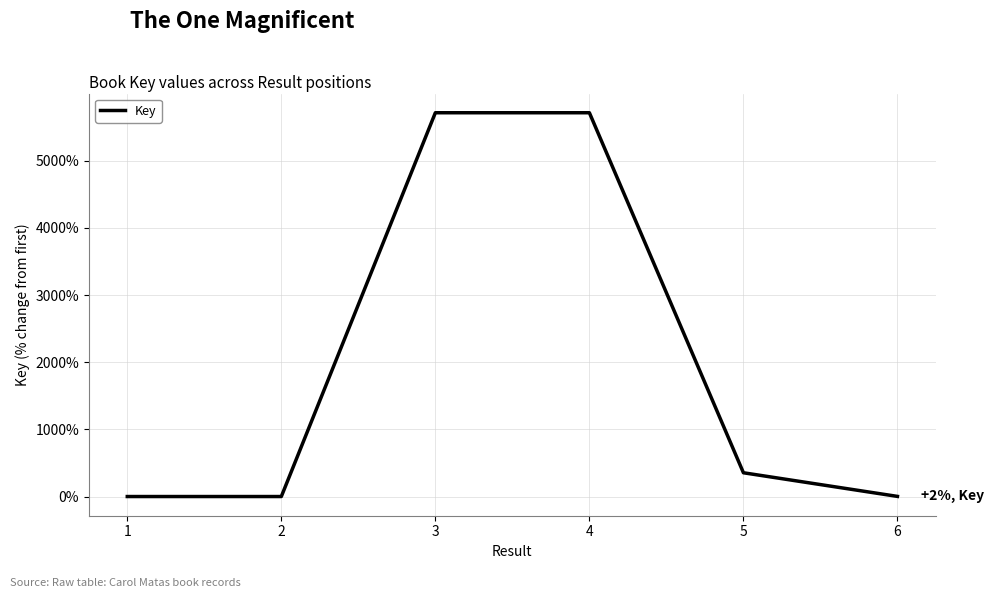

Is it true that the value at 1 is -2493.2?

False